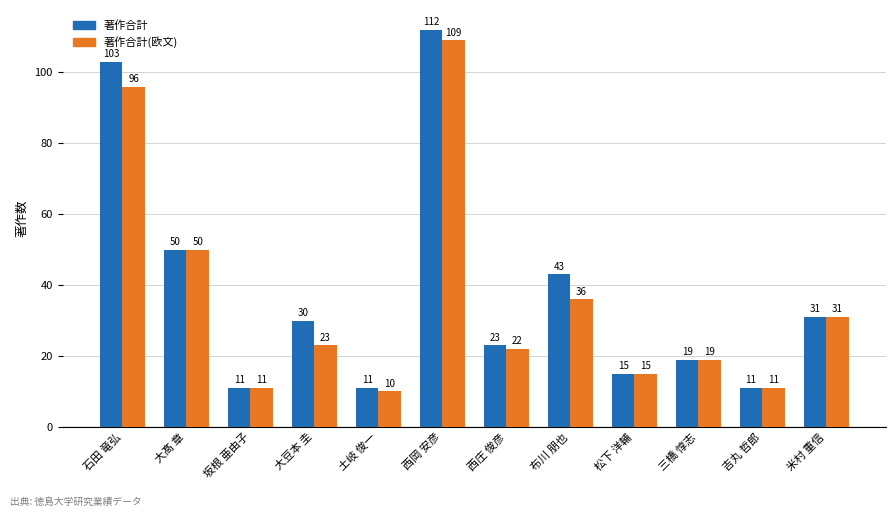

The value of 著作合計 at 三橋 惇志 is 34. True or false?

False